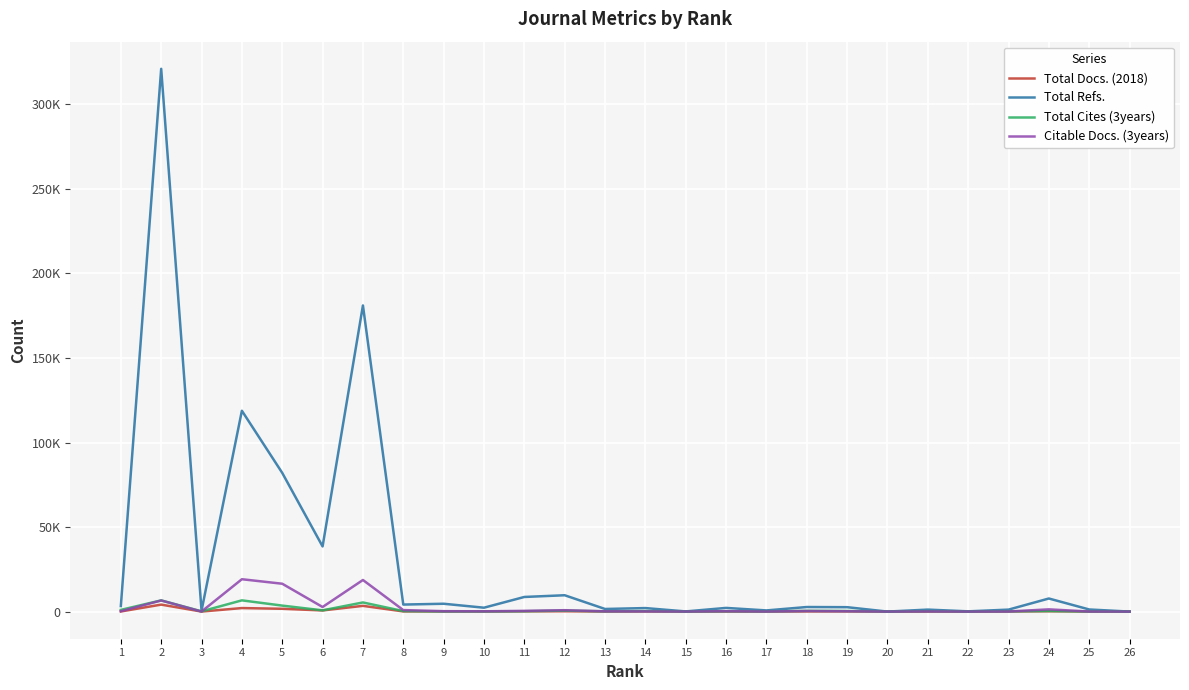

The value of Total Cites (3years) at 7 is 5399. True or false?

True